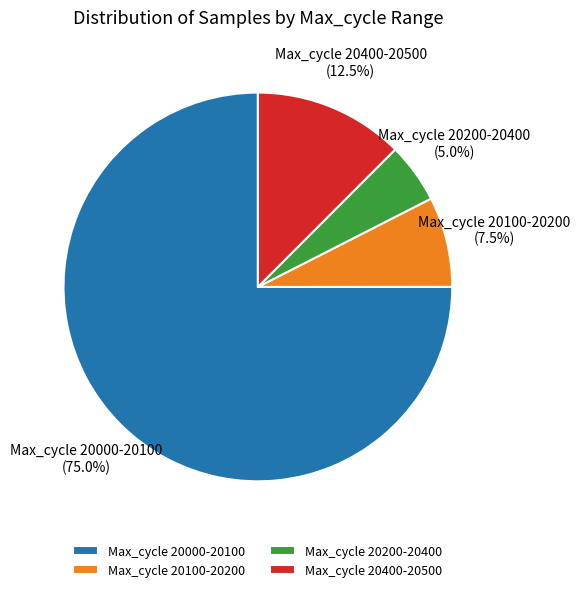

Does Max_cycle 20400-20500 account for over 50% of the chart?

No